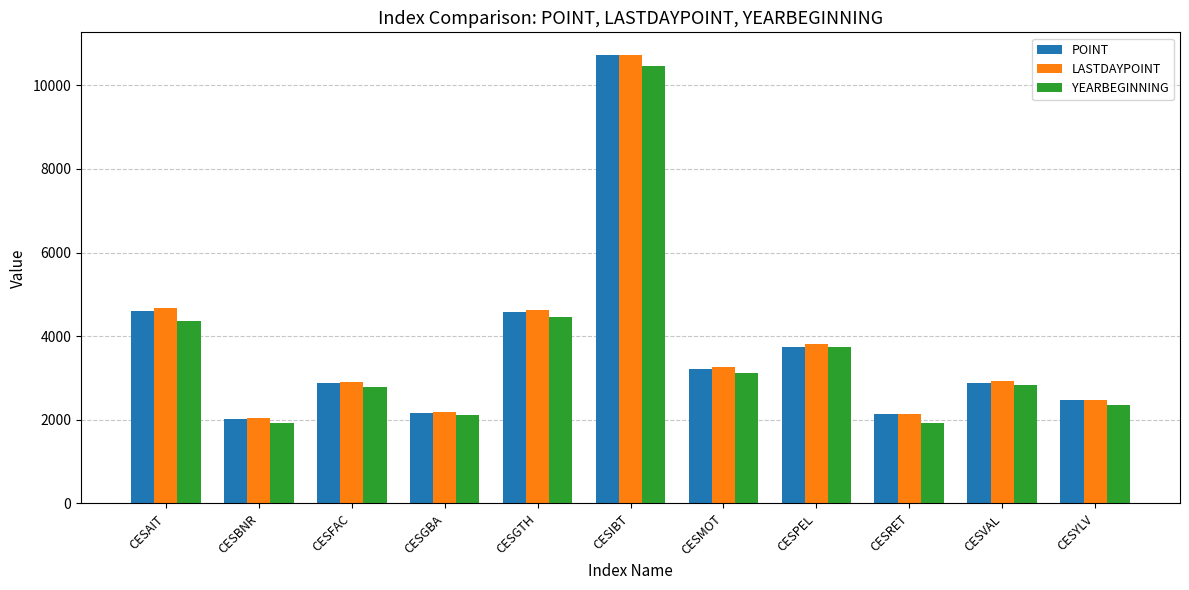

What are all the series names shown in the legend?

POINT, LASTDAYPOINT, YEARBEGINNING